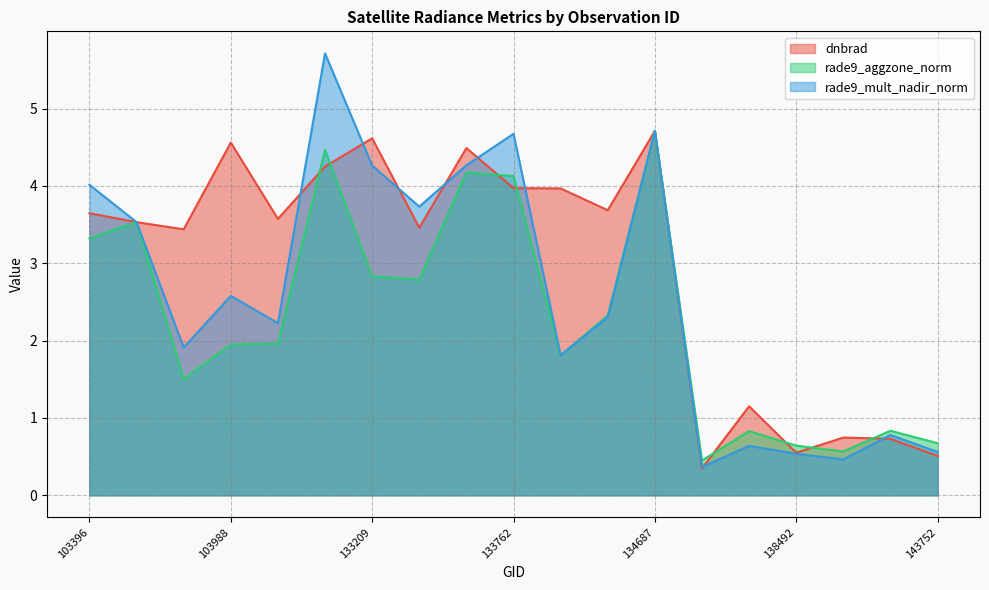

What is the sum of the rade9_aggzone_norm values at 140059 and 137916?

1.7